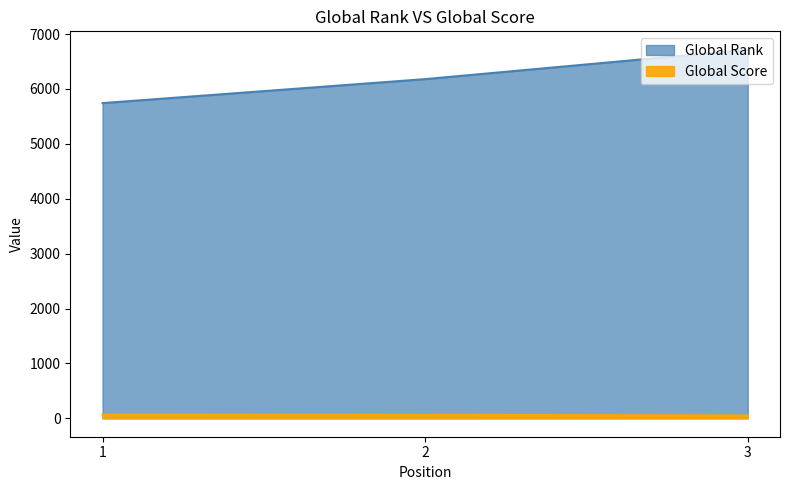

Which series changed the most between 1 and 2?

Global Rank